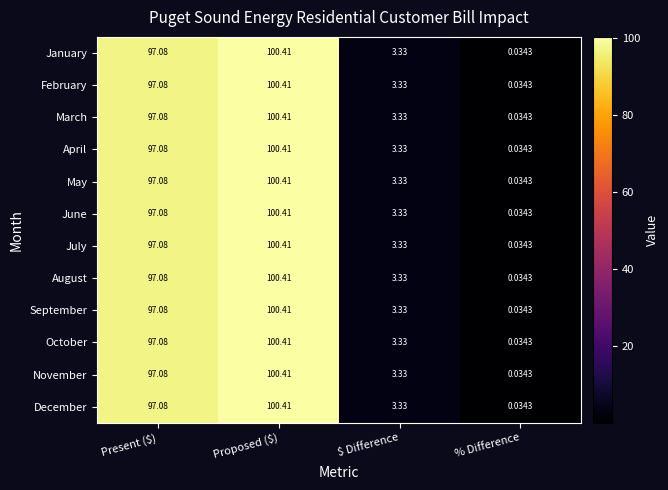

Where is March nearest to the value 50?

$ Difference